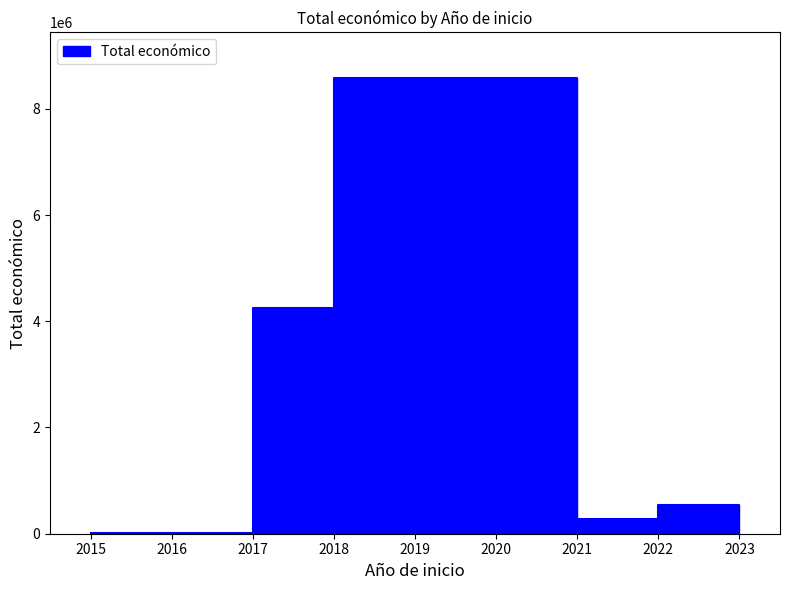

Which category has the highest value across all series?

2018